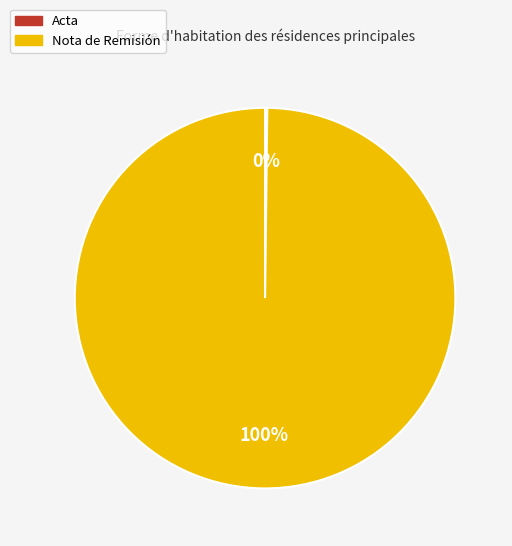

To the nearest percent, what is the average slice percentage?

50%